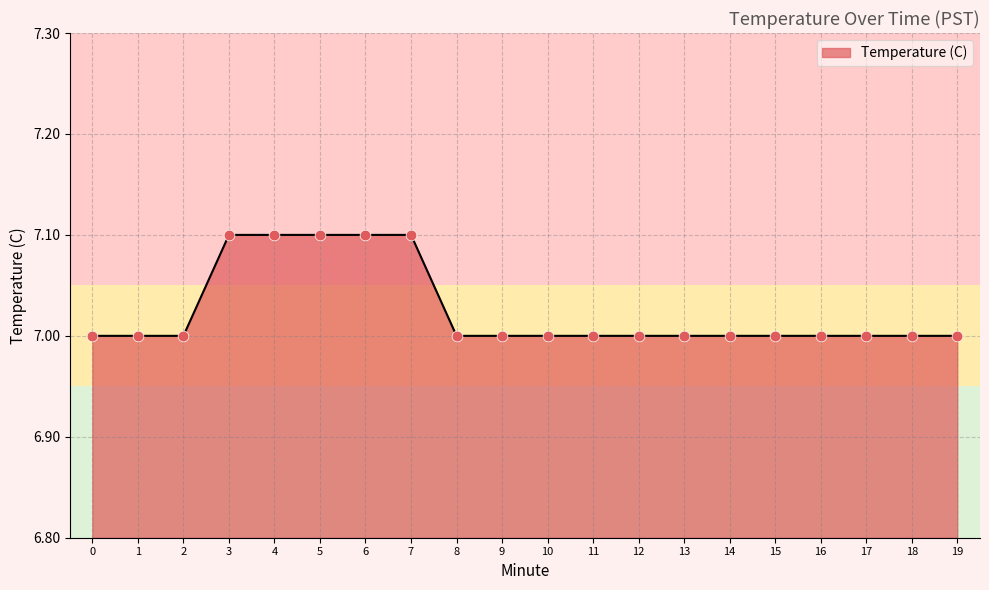

Approximately how many times larger is the value at 2 compared to 10?

1.0